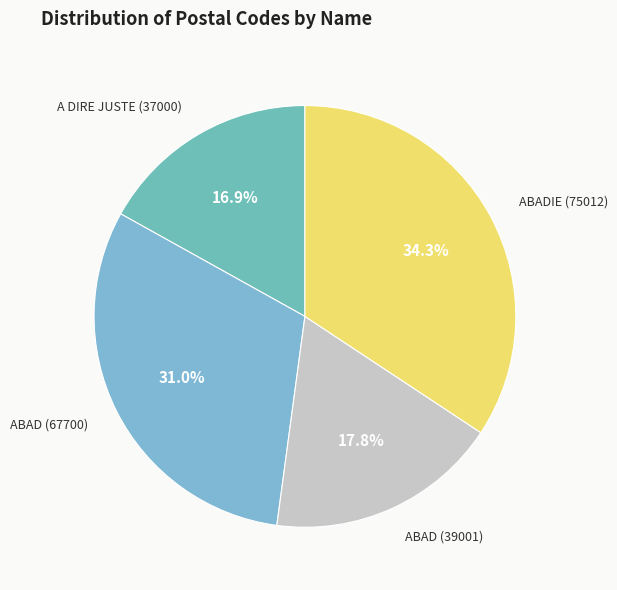

To the nearest percent, what is the combined percentage of A DIRE JUSTE and ABADIE?

51%